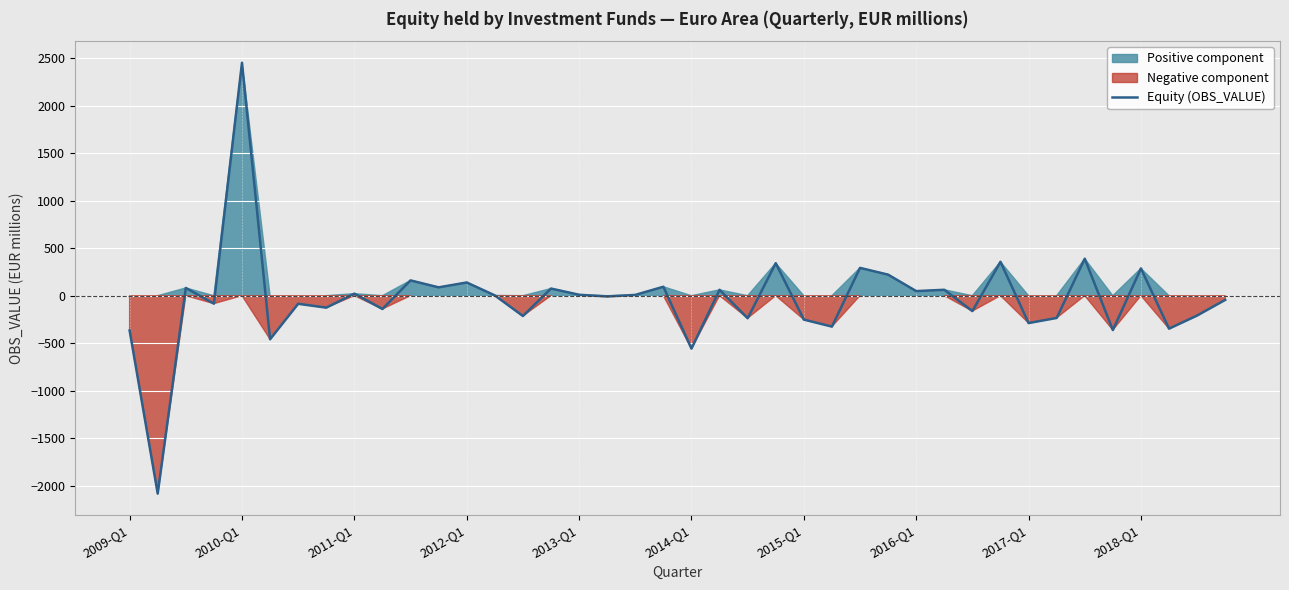

The value at 37 is -346.9. True or false?

True